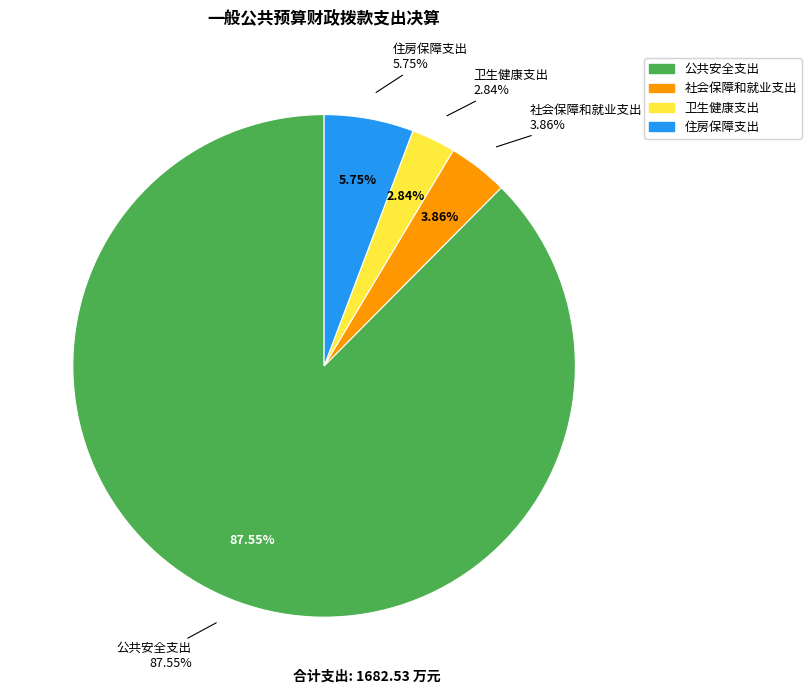

Which slice represents more than half of the pie?

公共安全支出